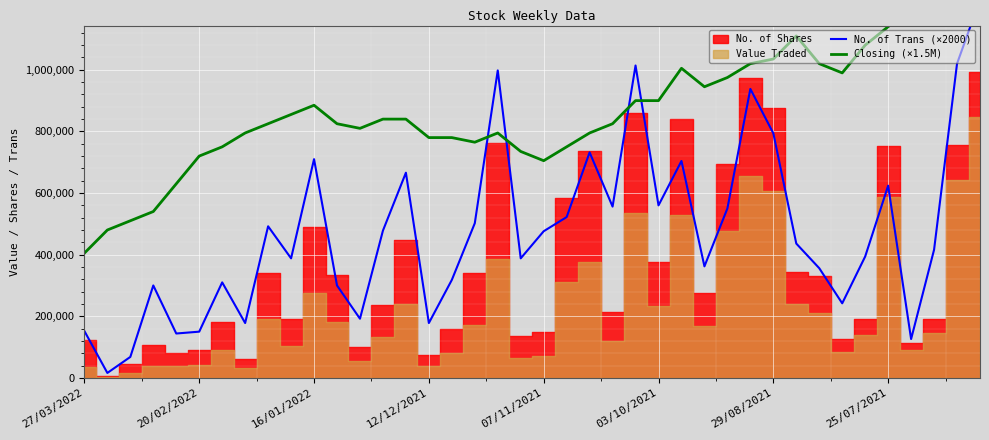

Where do Closing (×1.5M) and No. of Trans (×2000) first cross each other?

17 and 18